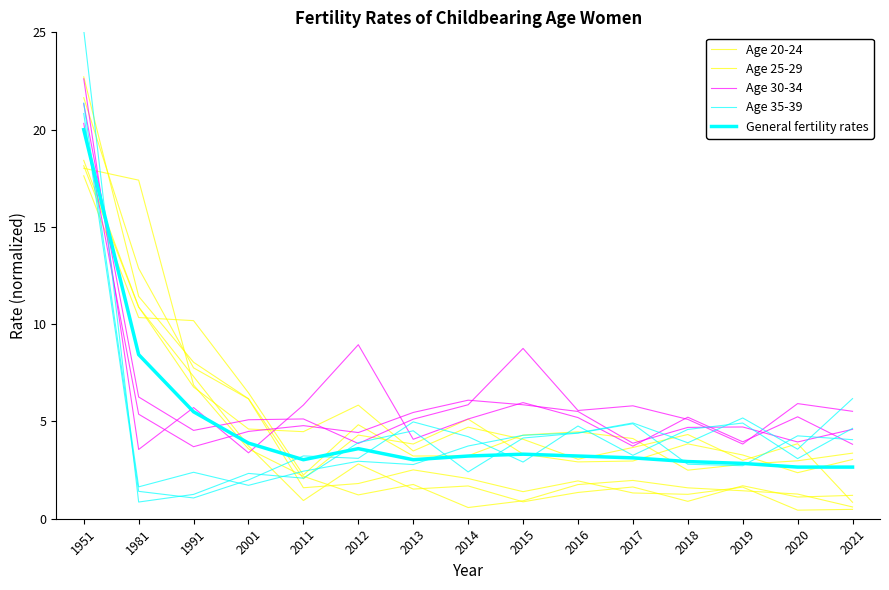

In Age 25-29, how many points are lower than both neighbors (excluding endpoints)?

3